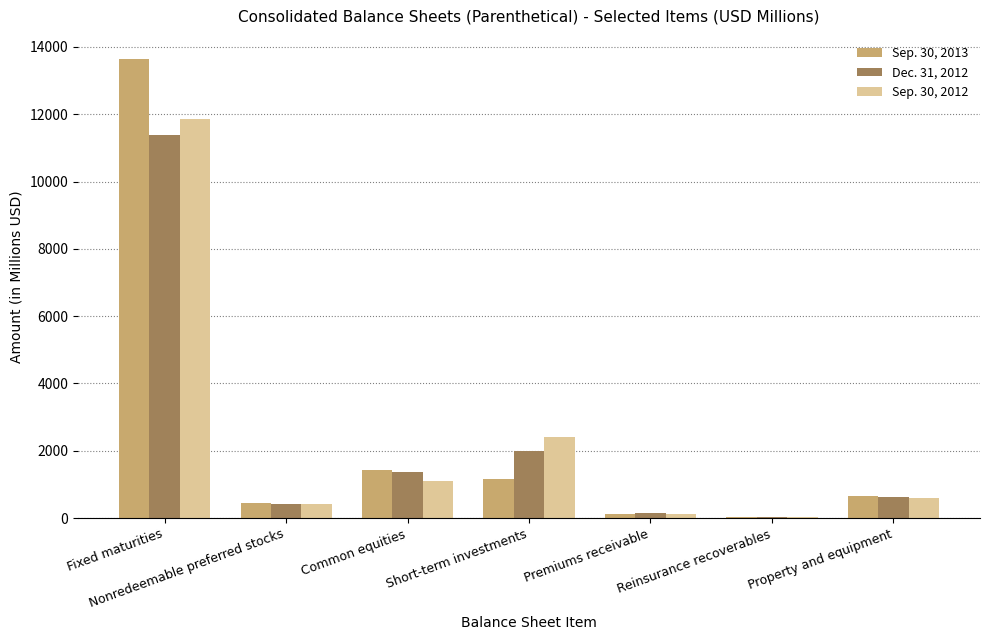

What is the sum of all Sep. 30, 2013 values?

17491.3